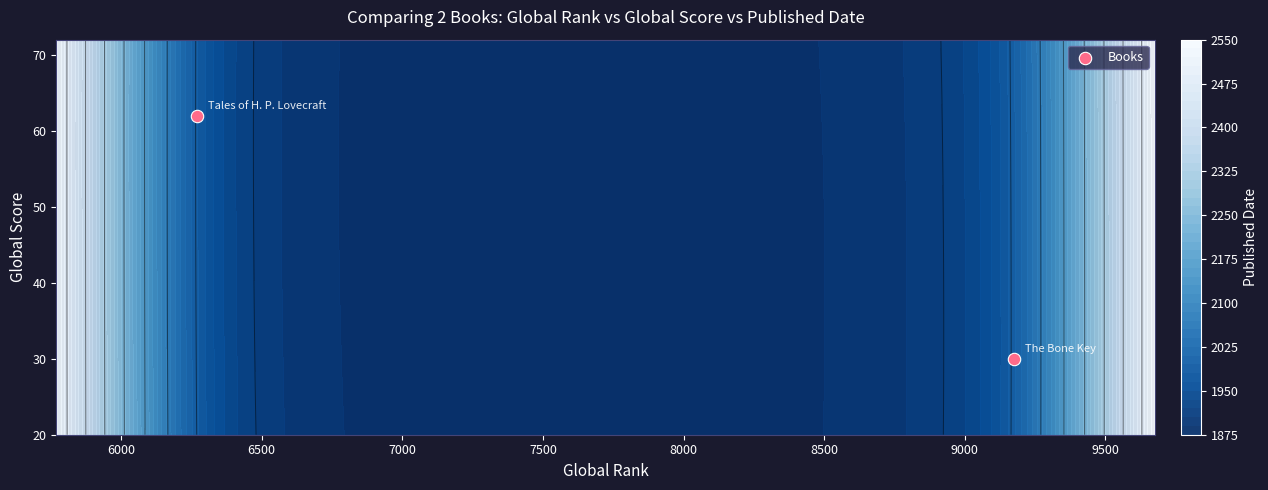

Reading left to right, list all the values displayed in this chart.

62	30